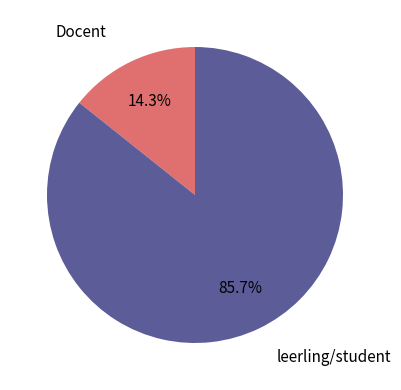

To the nearest percent, what is the difference between the largest and smallest slice percentages?

71%